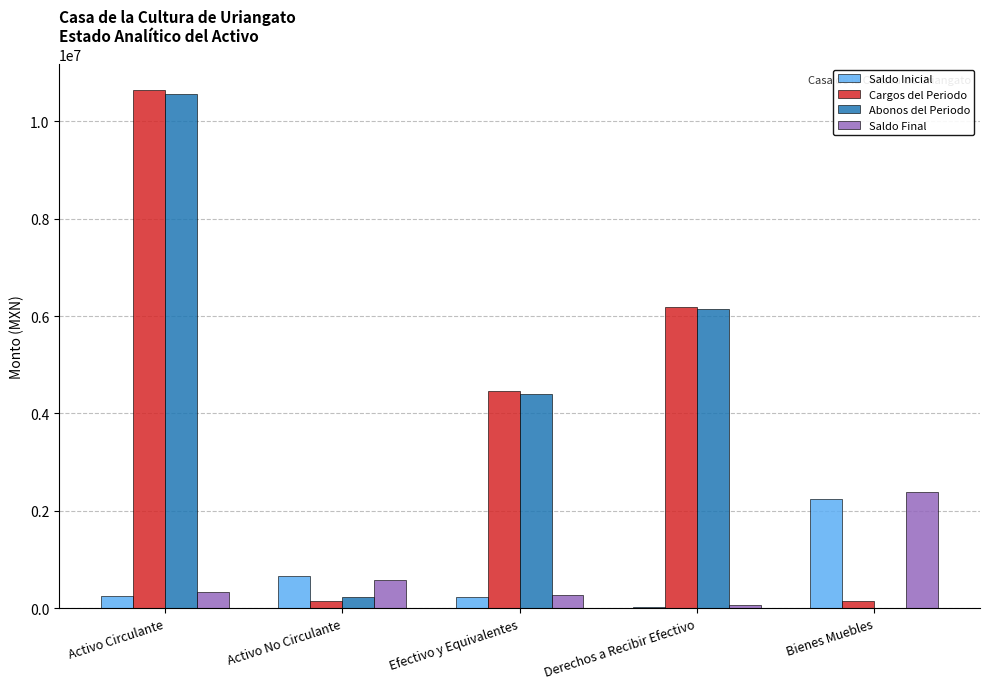

How many data points does each series have?

5